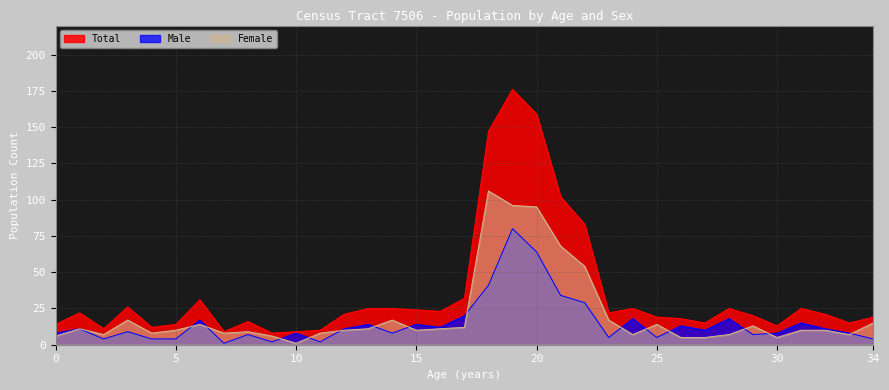

Does the chart have visible grid lines?

Yes